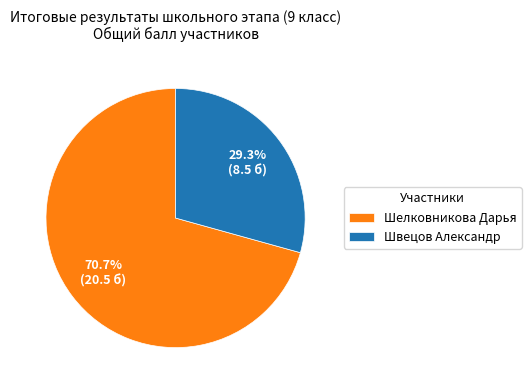

Does any single category account for the majority?

Yes